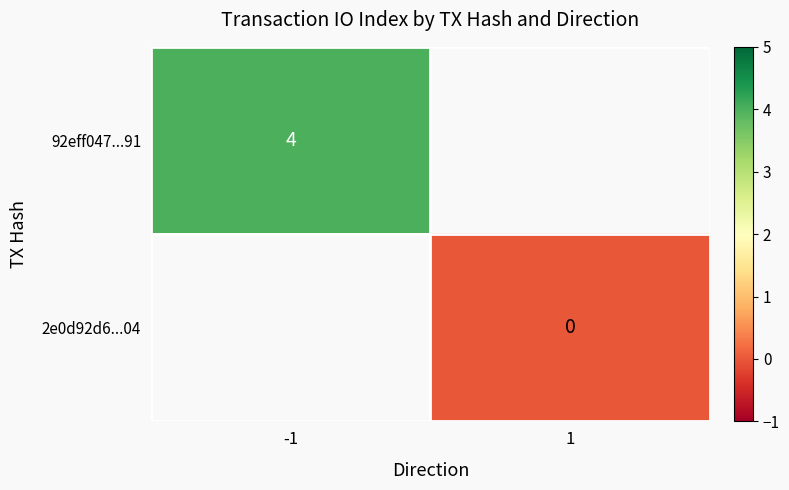

How many series are shown in this chart?

2